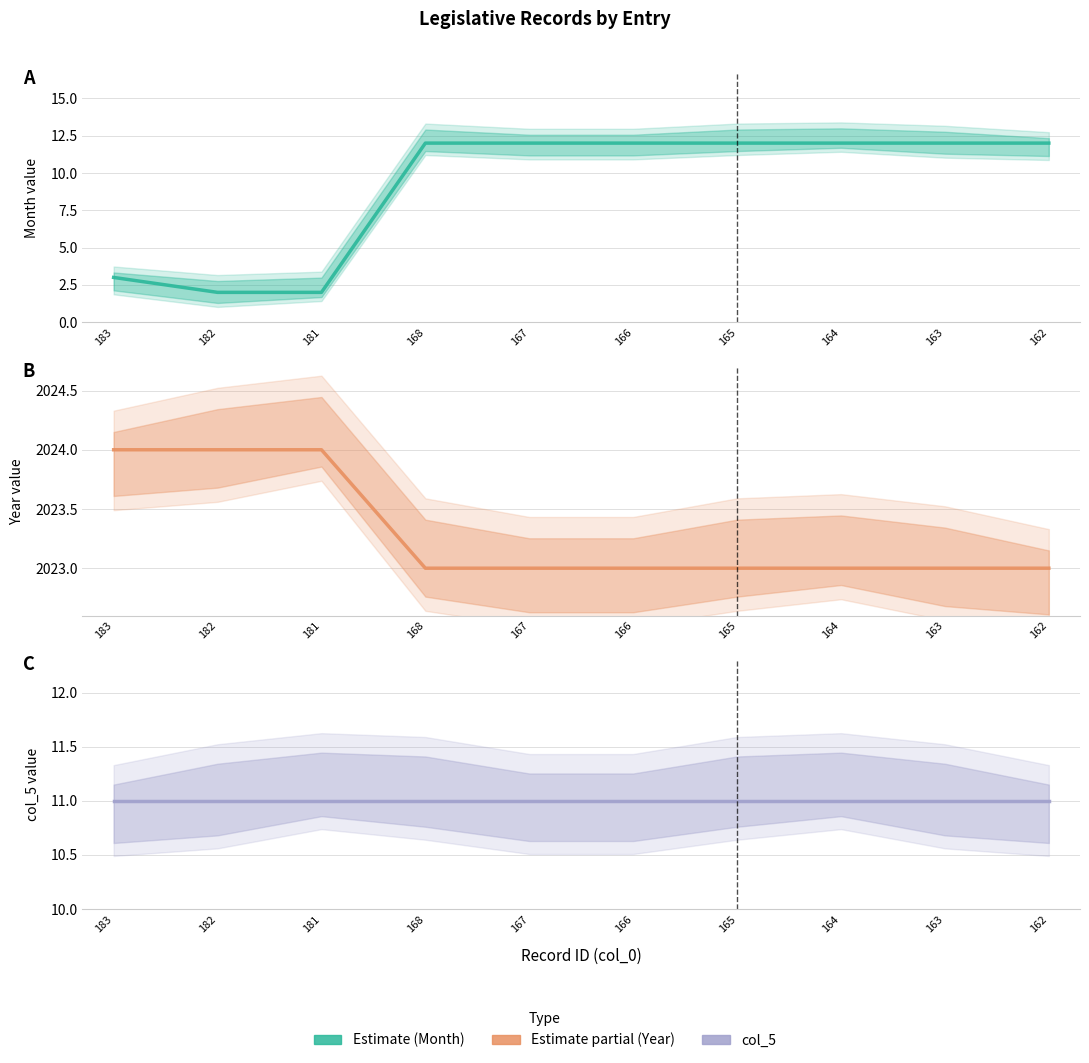

True or false: col_2 (Month) has more than 0 interior local peaks.

False